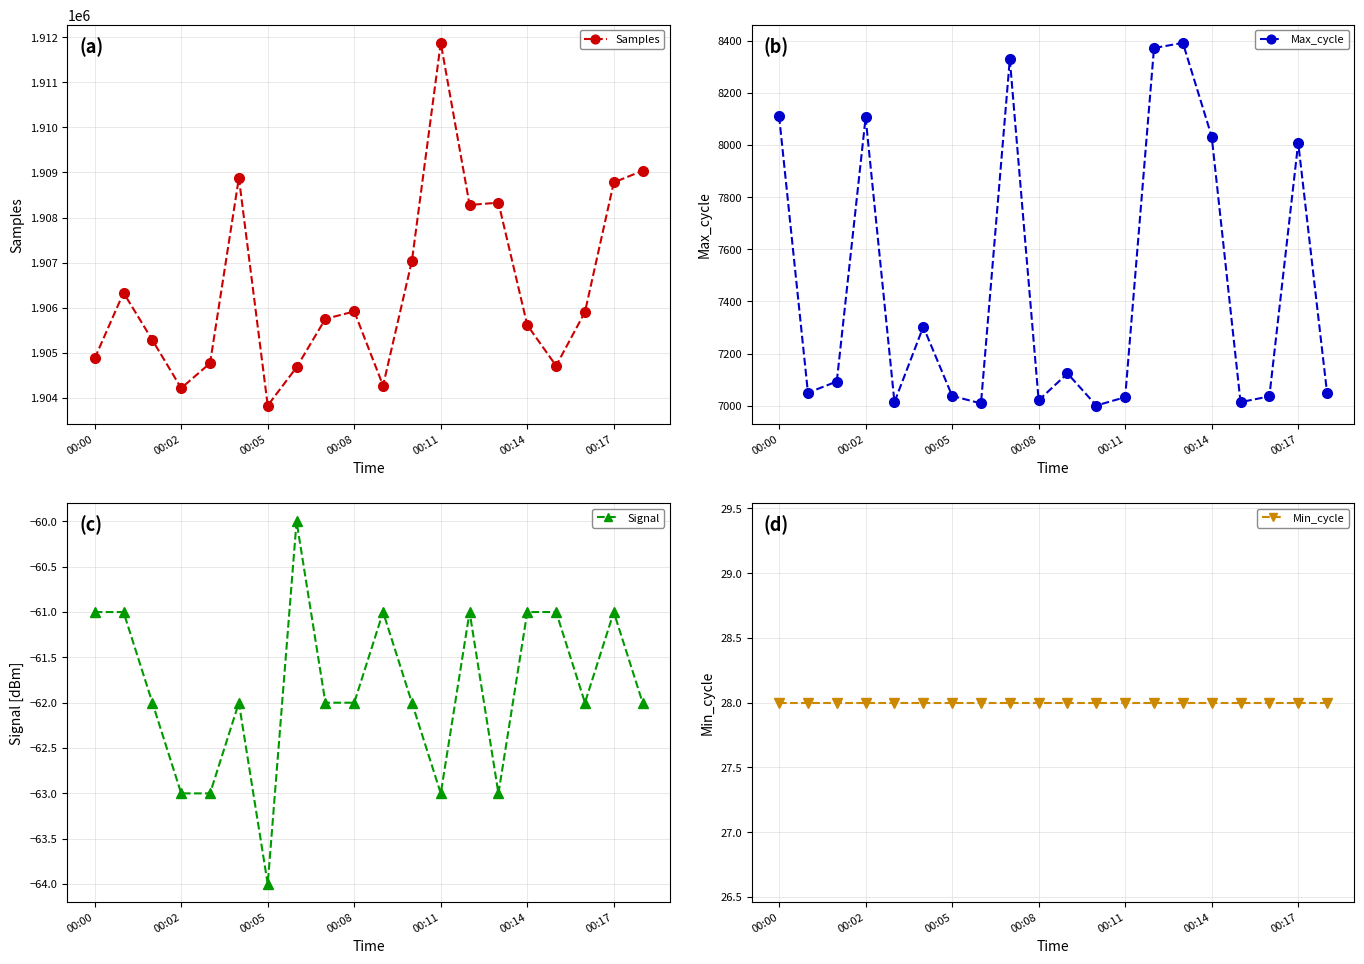

Count the number of data series in this chart.

4